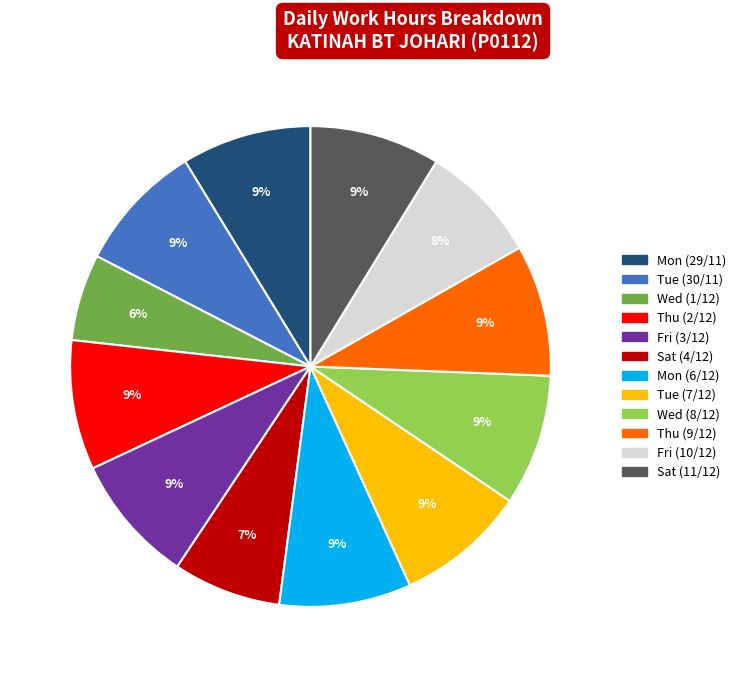

To the nearest percent, what percentage of the pie is Tue (7/12)?

9%